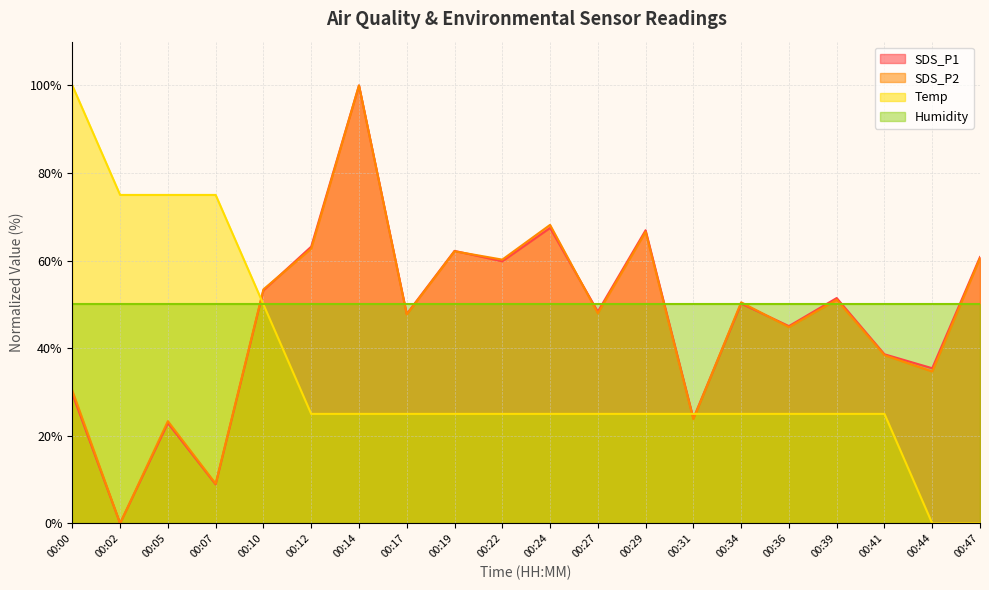

At how many categories does at least one series exceed 78?

2